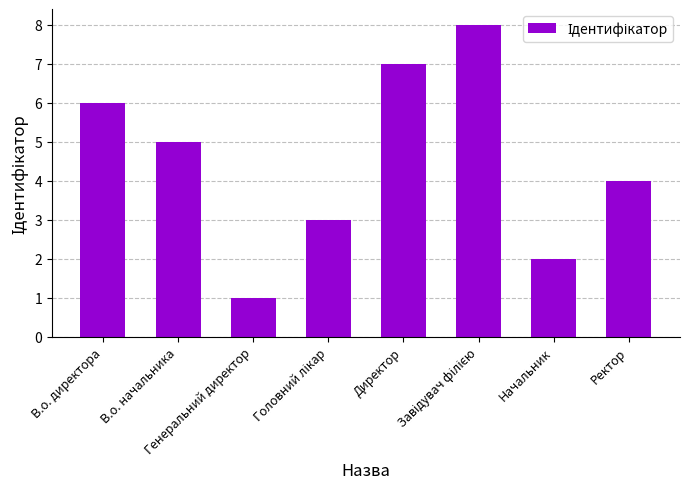

How many values are below 5?

4